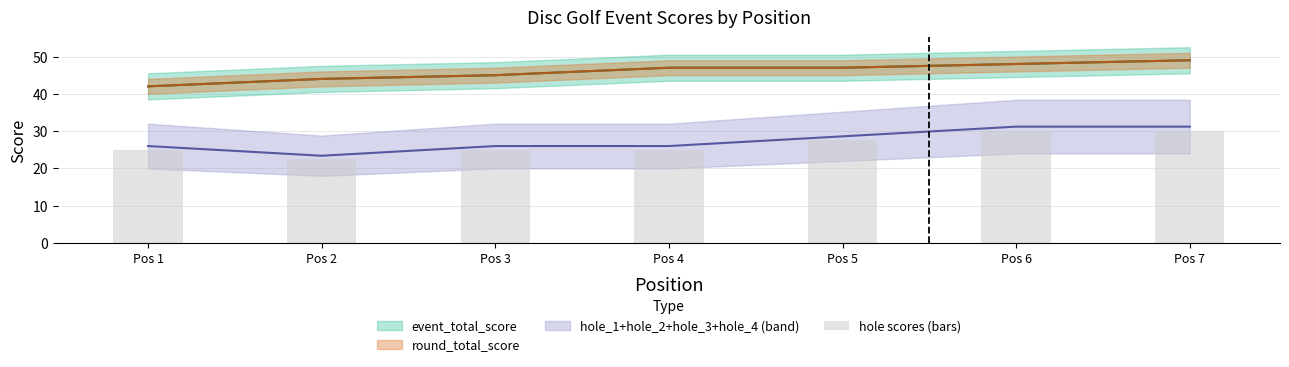

Where is the data nearest to the value 26?

Pos 1